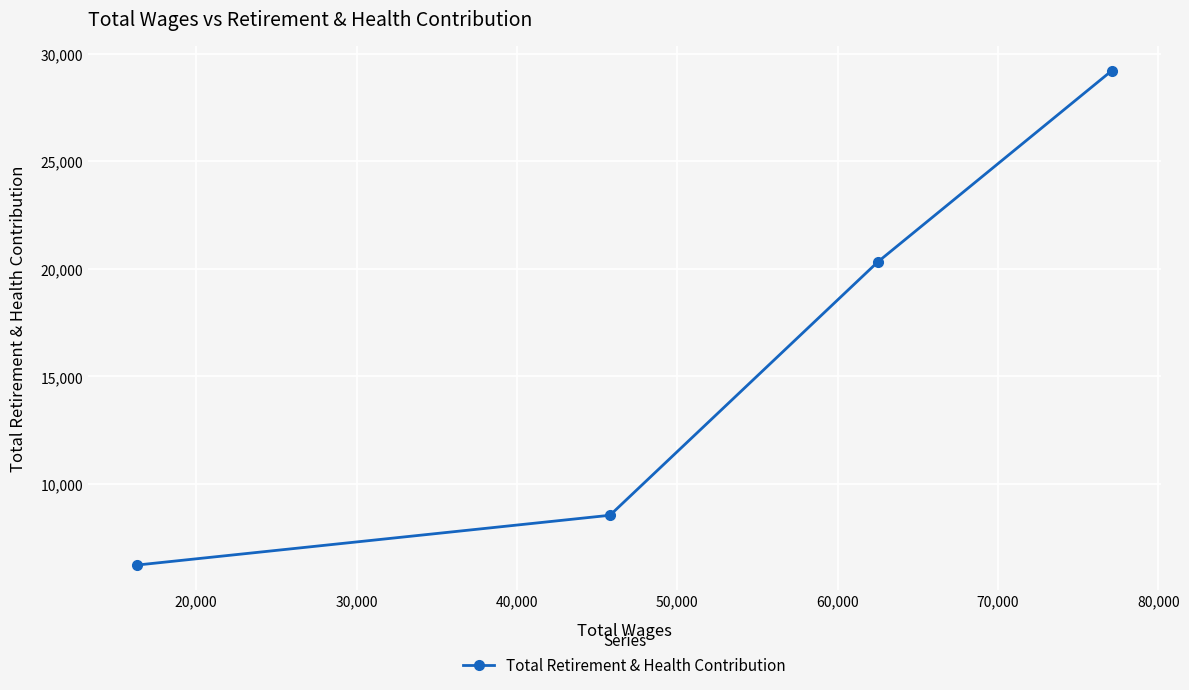

Reading left to right, transcribe all the data shown in this chart.

6230	8545	20325	29219